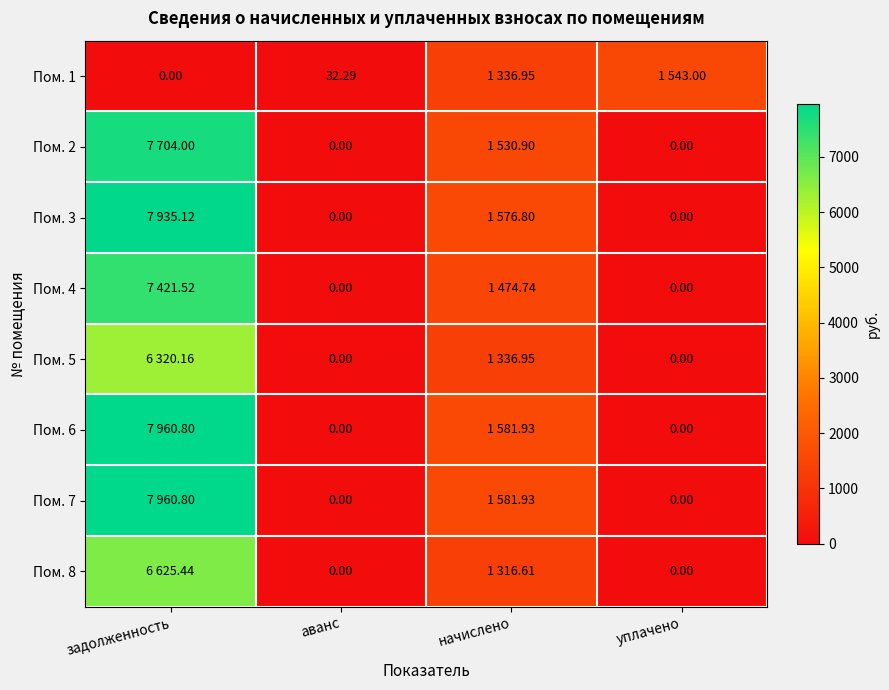

At which category is the sum across all series the highest?

задолженность